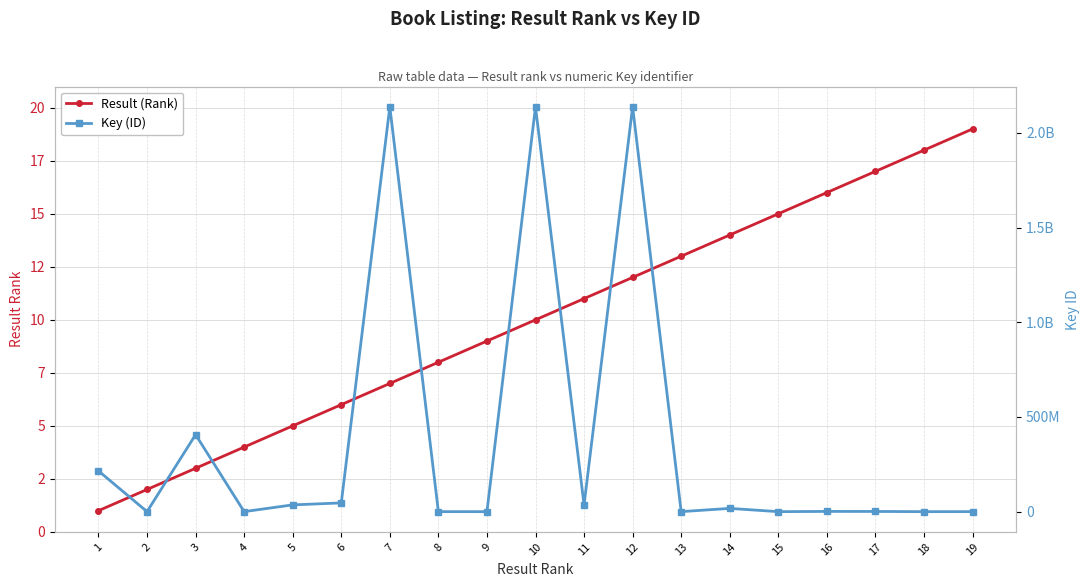

Reading right to left, transcribe all the data shown in this chart.

Result (Rank): 19=19	18=18	17=17	16=16	15=15	14=14	13=13	12=12	11=11	10=10	9=9	8=8	7=7	6=6	5=5	4=4	3=3	2=2	1=1
Key (ID): 19=154012	18=2058	17=1108585	16=1306782	15=5481	14=17246059	13=153090	12=2137713807	11=35587926	10=2137681817	9=5585	8=154225	7=2137650487	6=46165674	5=35781643	4=153244	3=406624666	2=157112	1=215160745